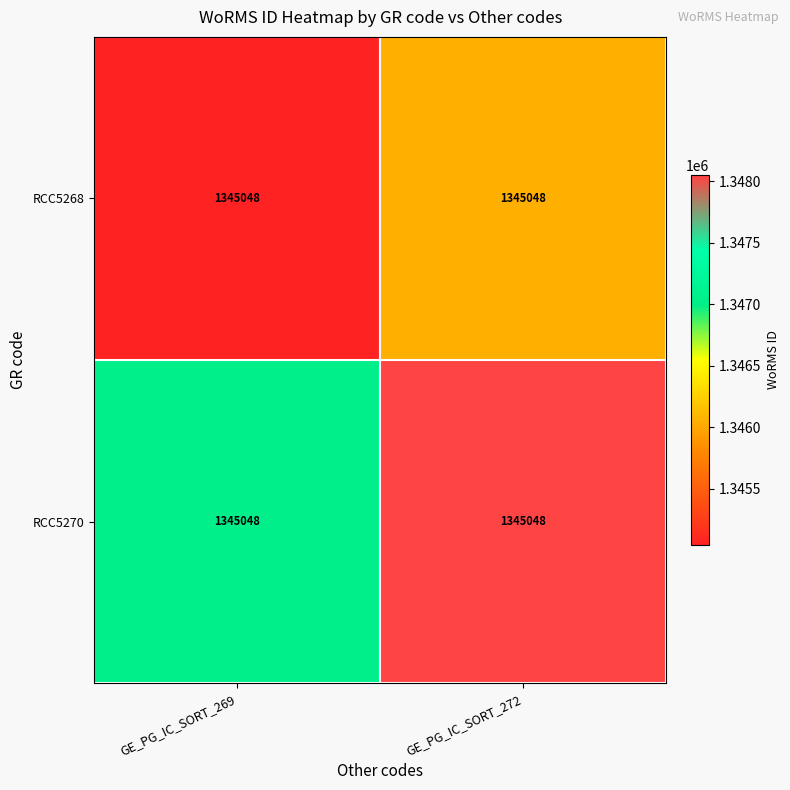

Which category has the highest value in the RCC5270 series?

GE_PG_IC_SORT_272